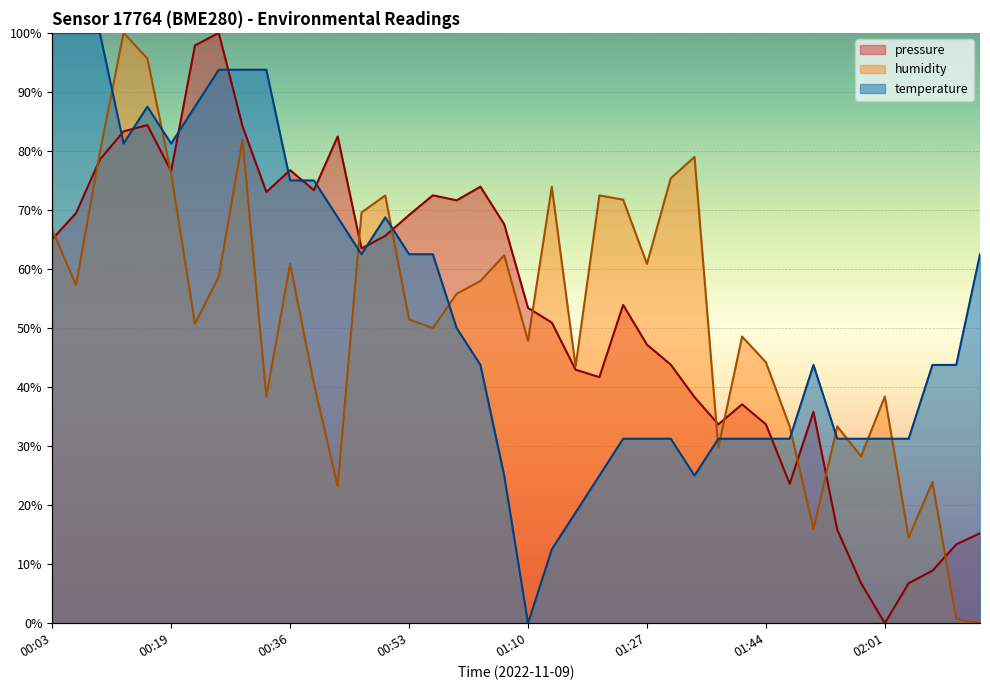

Where is humidity nearest to the value 50?

00:57